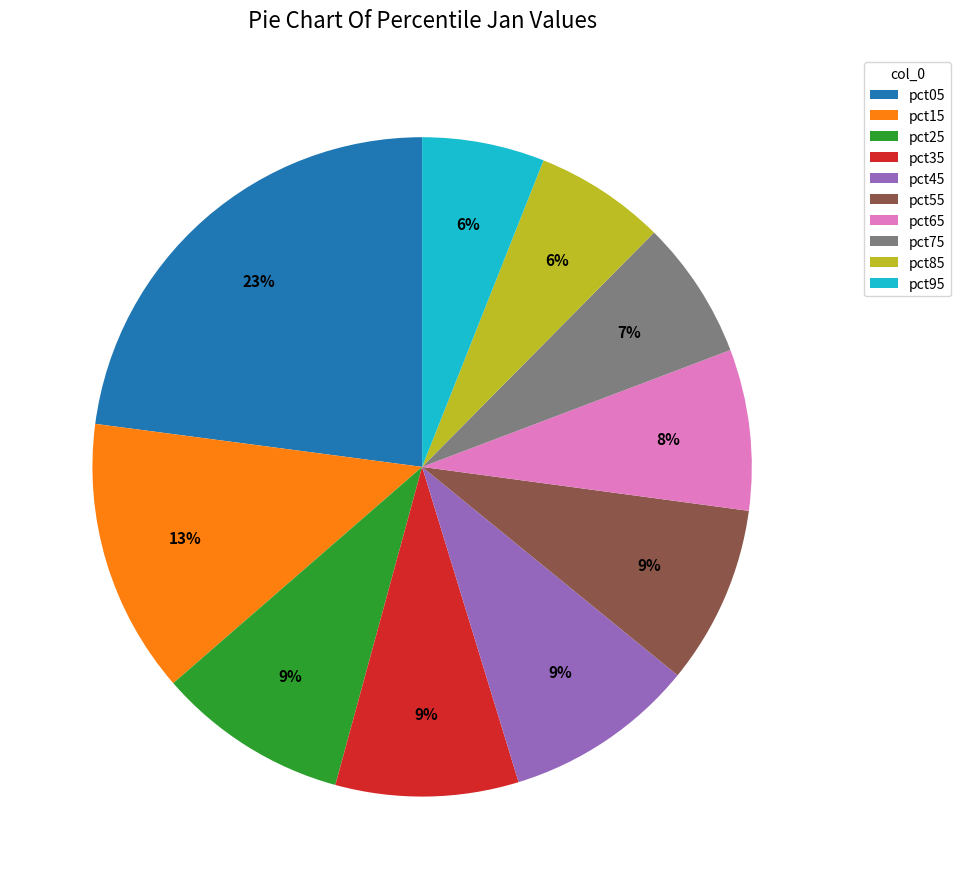

To the nearest percent, what percentage of the pie is pct55?

9%